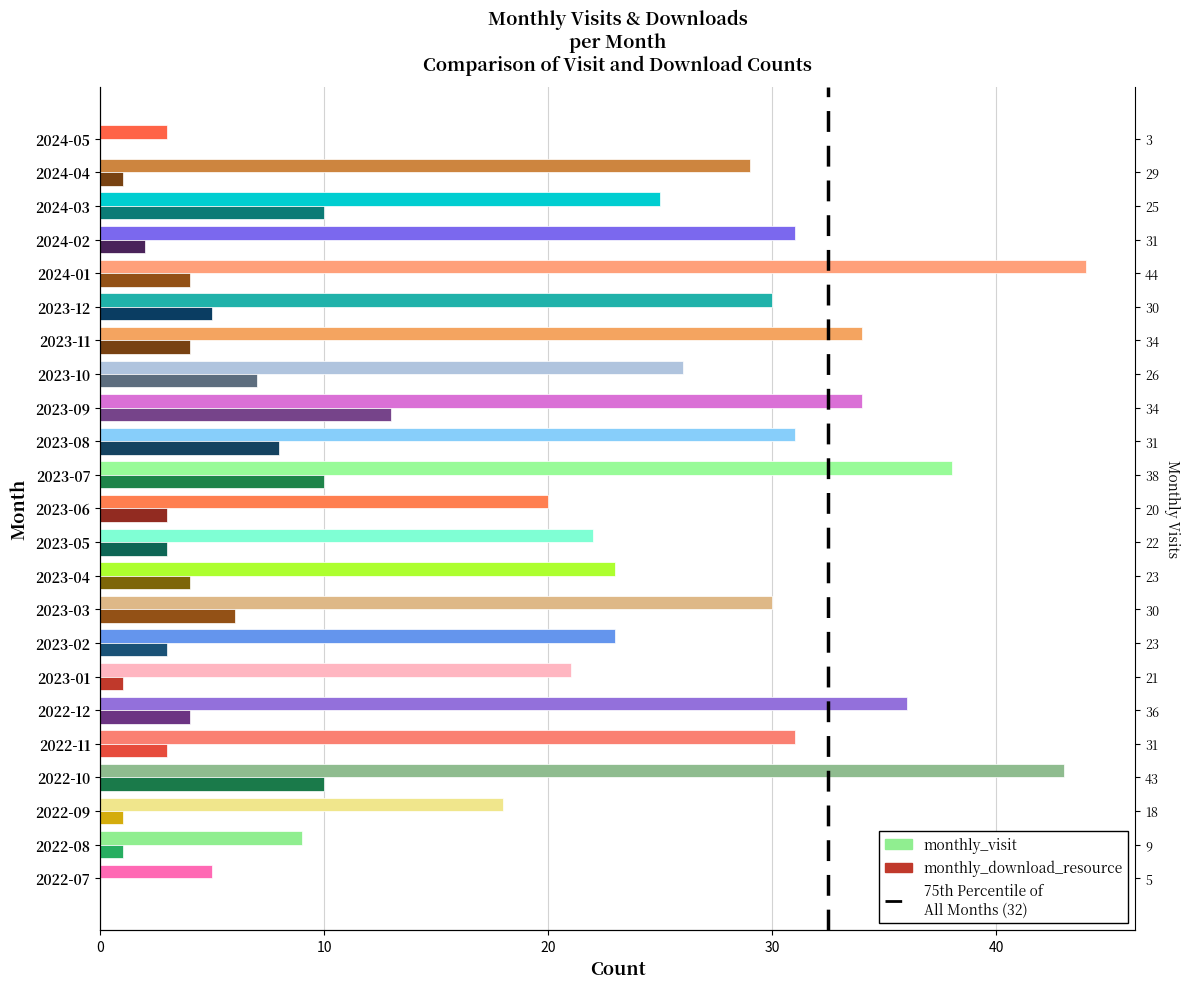

Between 2024-04 and 2023-05, which is larger?

2024-04